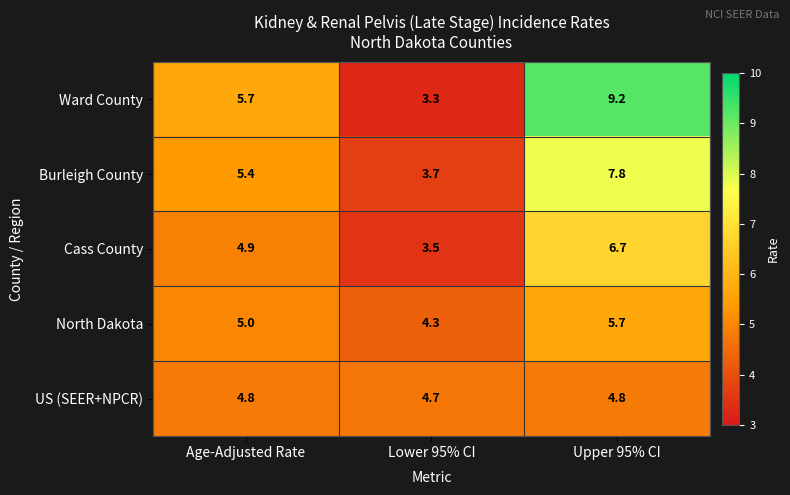

At which category is the sum across all series the highest?

Upper 95% CI